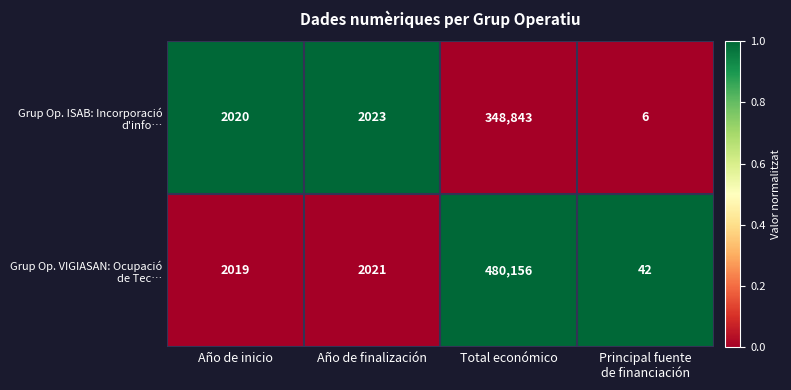

What is the total value across all series at Total económico?

828999